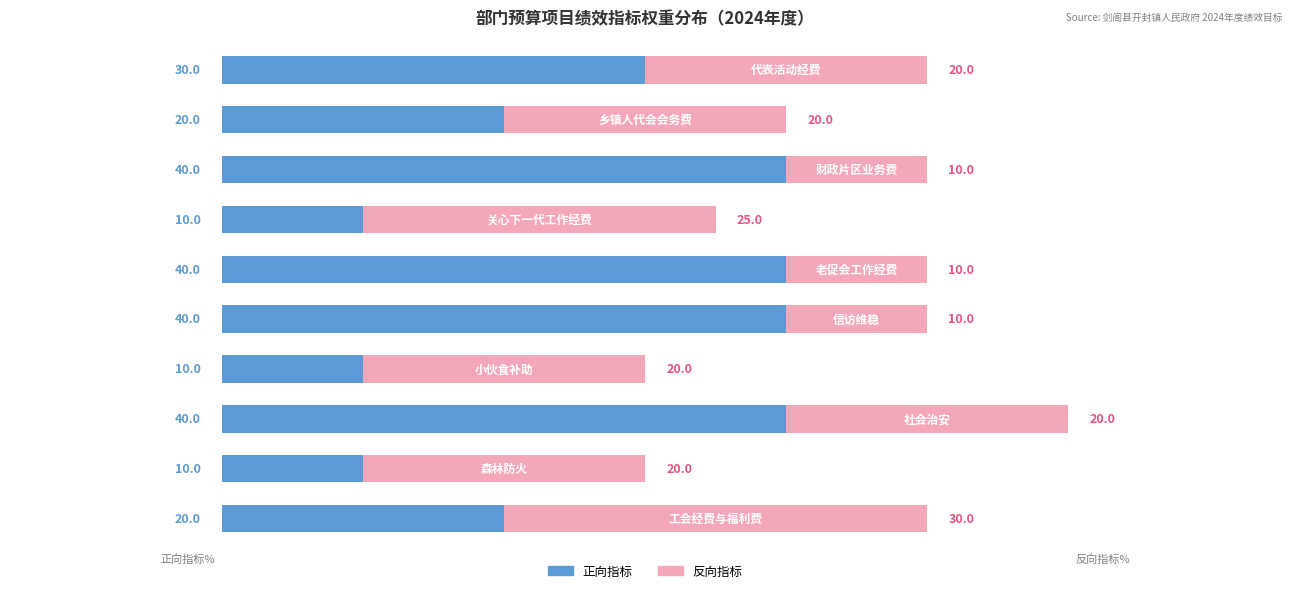

What is the lowest value of the 正向指标 series?

10